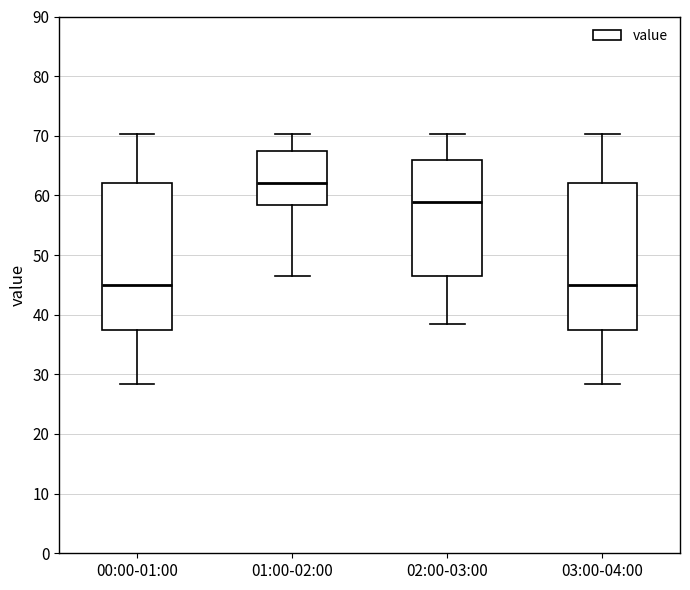

Reading left to right, read every box against the y-axis: the position of its median line, the range the box covers, and the ends of its whiskers. The values are not printed on the chart, so give them approximately, as read against the axis.

00:00-01:00: median 45, box 37 to 62, whiskers 28 to 70
01:00-02:00: median 62, box 58 to 68, whiskers 46 to 70
02:00-03:00: median 59, box 46 to 66, whiskers 38 to 70
03:00-04:00: median 45, box 37 to 62, whiskers 28 to 70